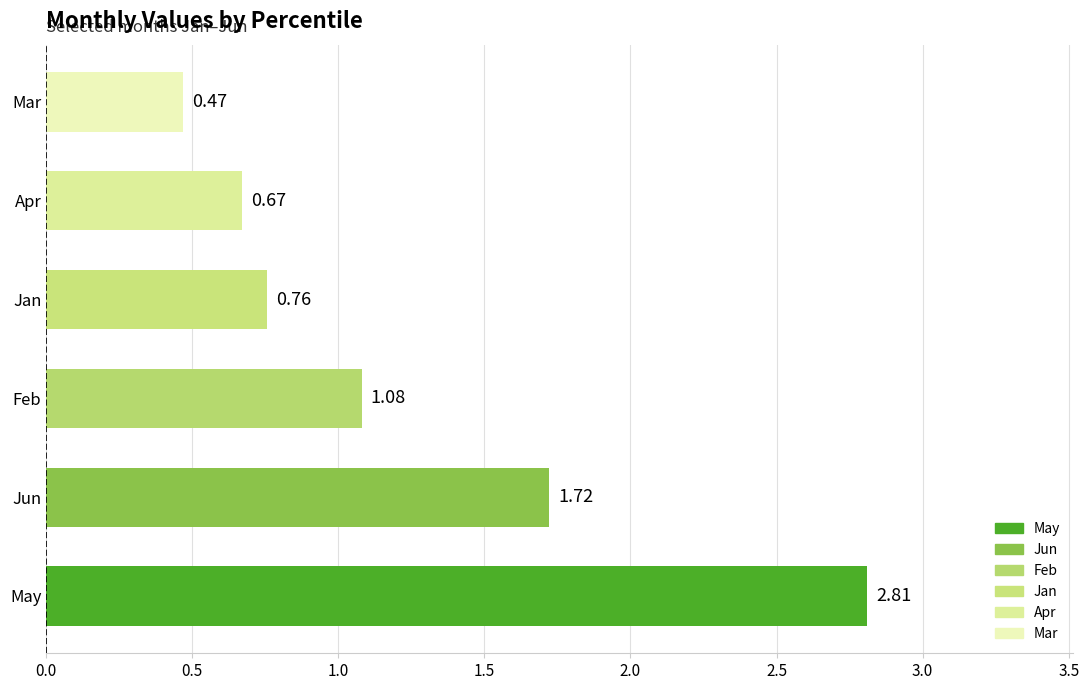

Which category has the lowest value across all series?

Mar